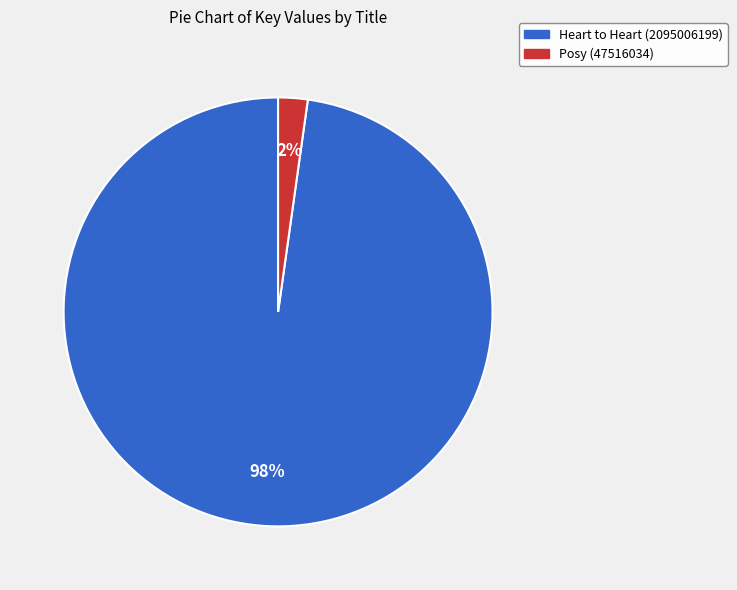

Does Posy (47516034) account for over 50% of the chart?

No